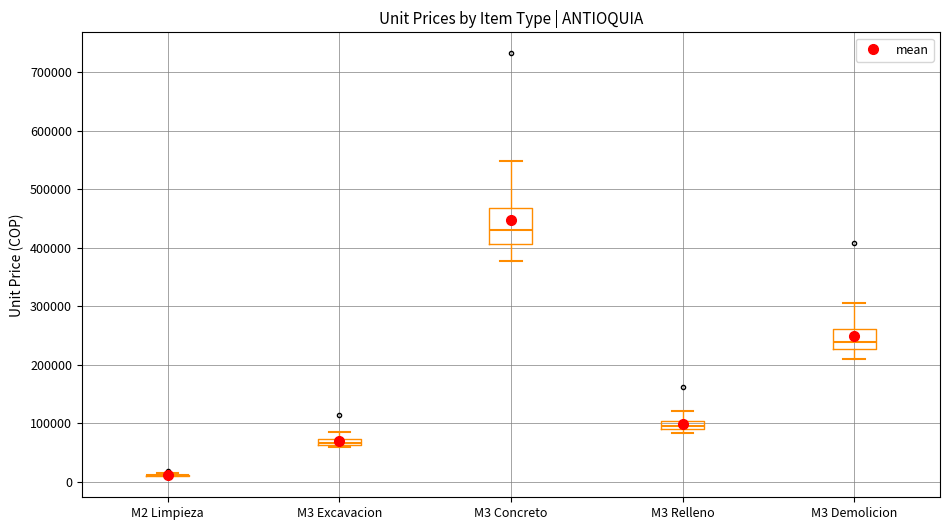

Where does the upper whisker of the box for M3 Concreto end on the y-axis? The values are not printed on the chart, so give them approximately, as read against the axis.

550000